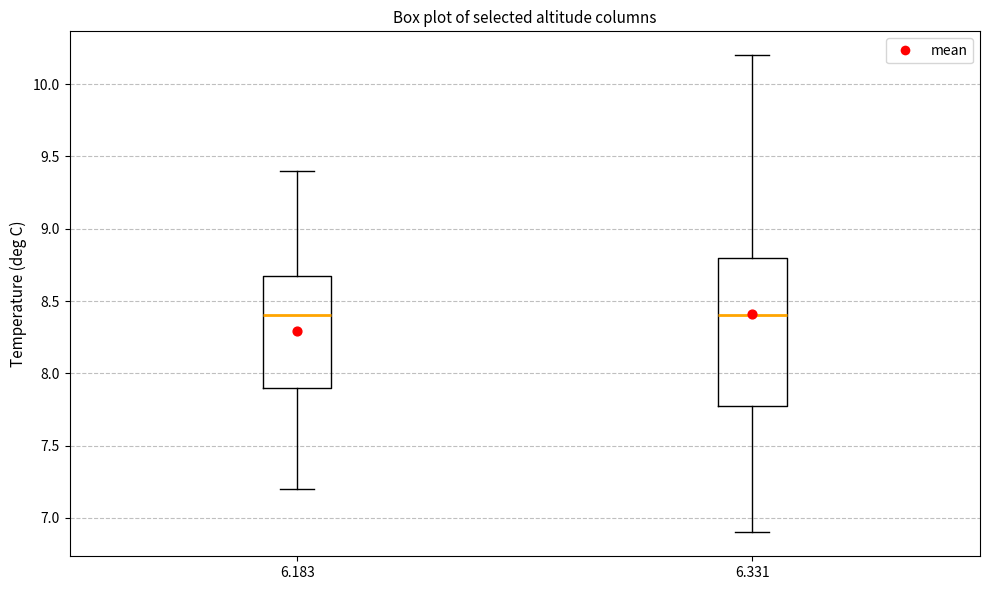

Where does the median line of the box at x = 6.183 sit on the y-axis? The values are not printed on the chart, so give them approximately, as read against the axis.

8.4